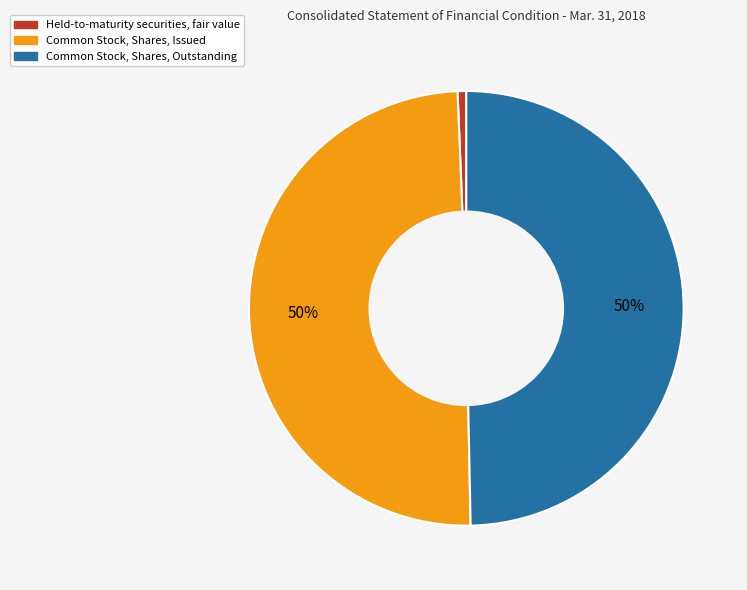

Does Held-to-maturity securities, fair value account for over 50% of the chart?

No